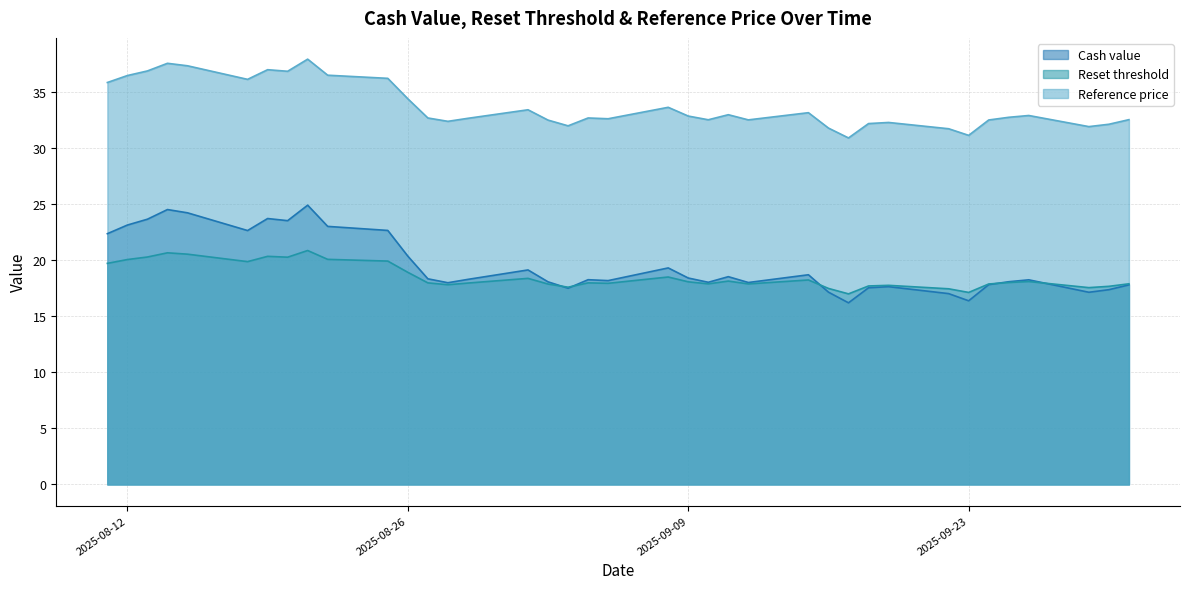

What is the smallest value displayed?

16.2